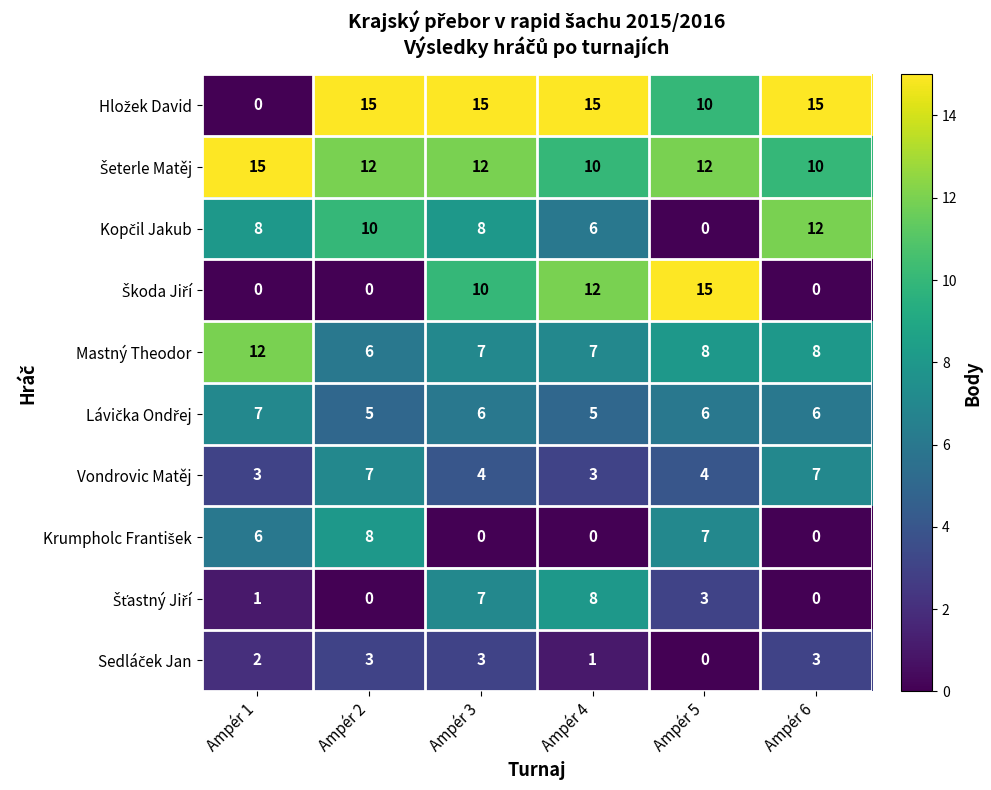

What is the difference between the maximum and minimum values in the Mastný Theodor series?

6